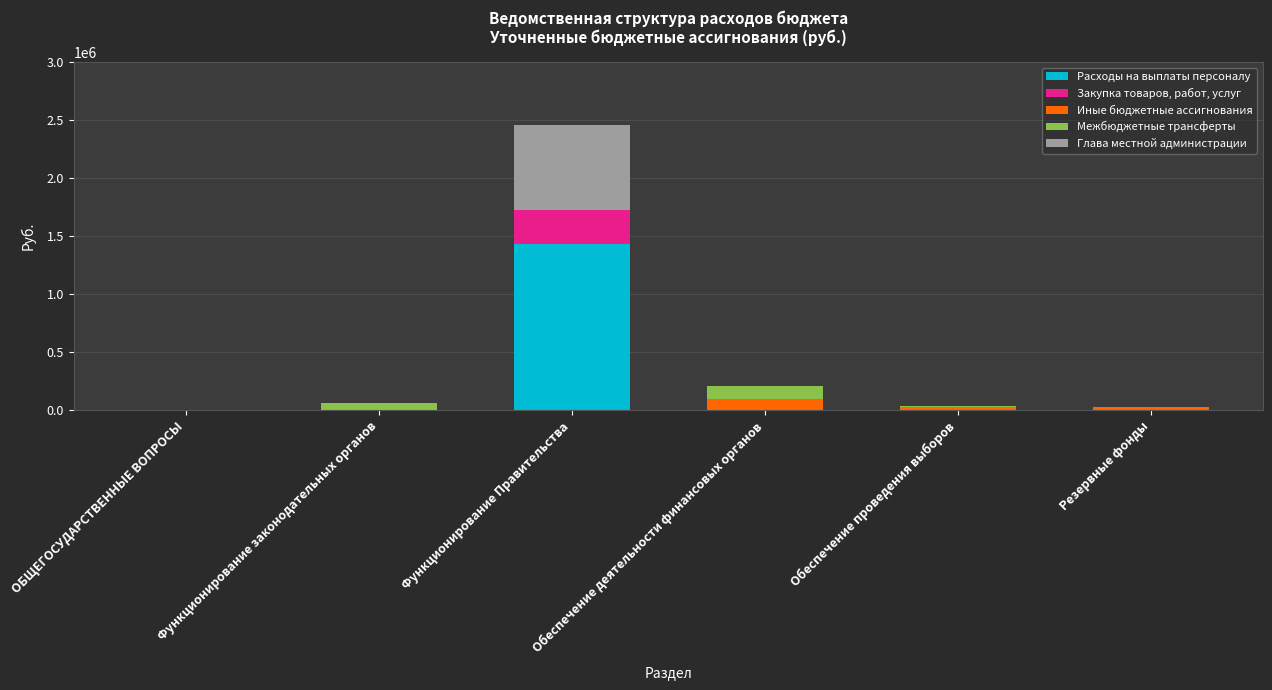

The value of Расходы на выплаты персоналу at Обеспечение проведения выборов is 941409. True or false?

False